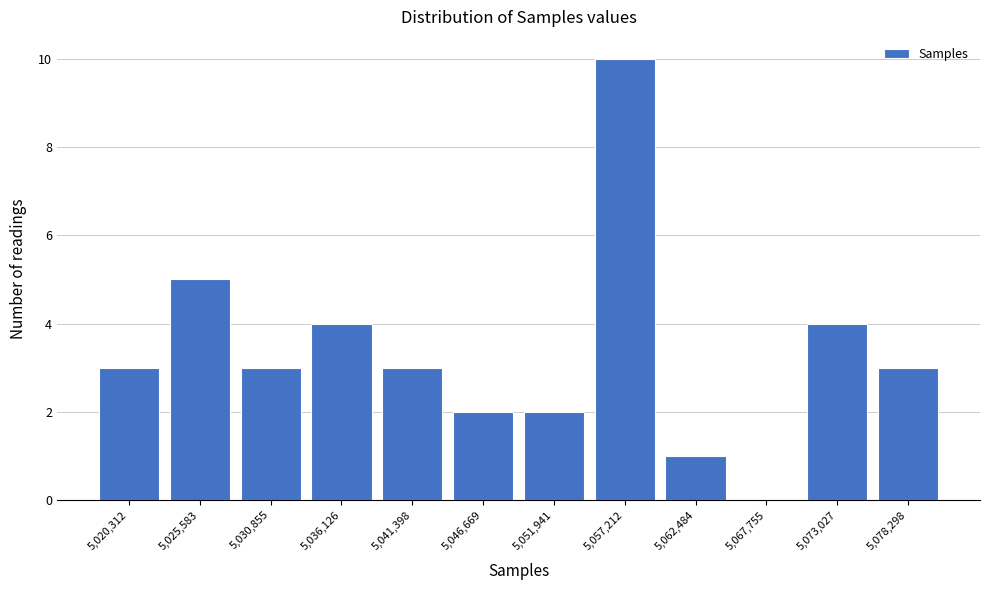

Reading left to right, what are all the values shown in this chart?

5,020,312=3	5,025,583=5	5,030,855=3	5,036,126=4	5,041,398=3	5,046,669=2	5,051,941=2	5,057,212=10	5,062,484=1	5,067,755=0	5,073,027=4	5,078,298=3